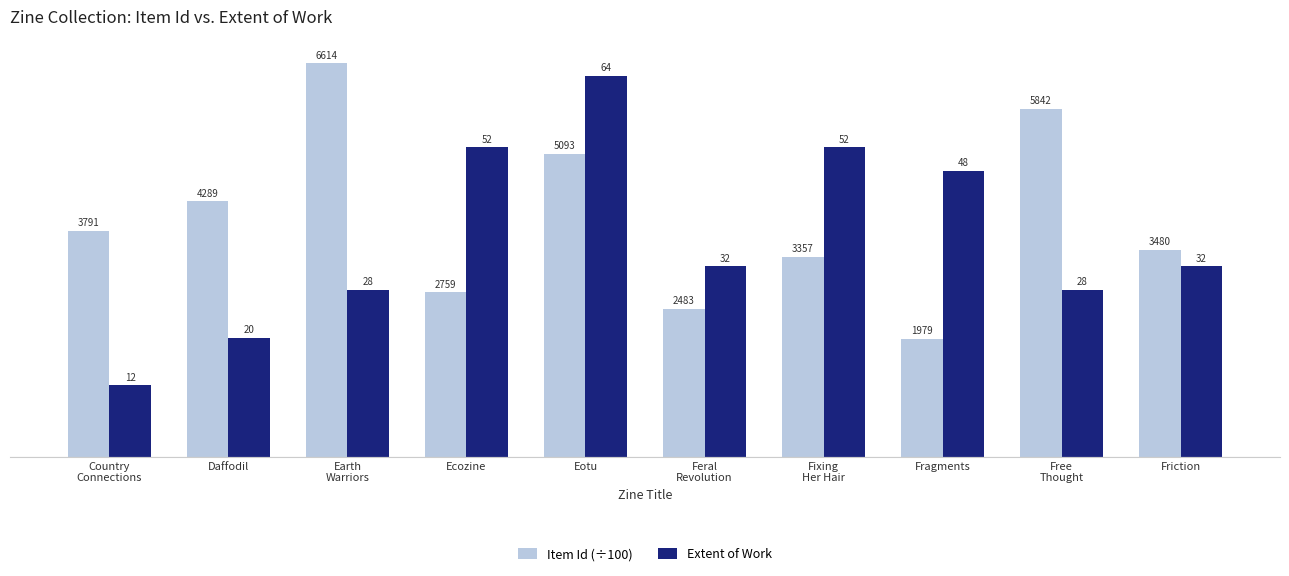

What is the difference between the highest and lowest values at Eotu?

13.1